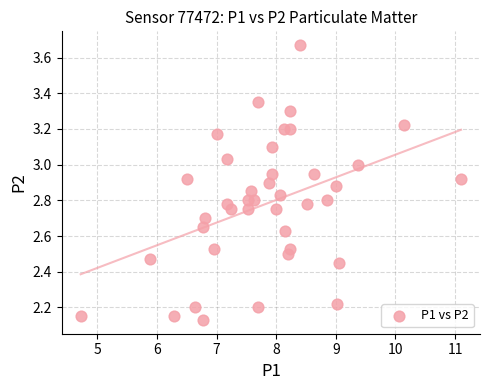

What is the range of Y values (max minus min)?

1.5